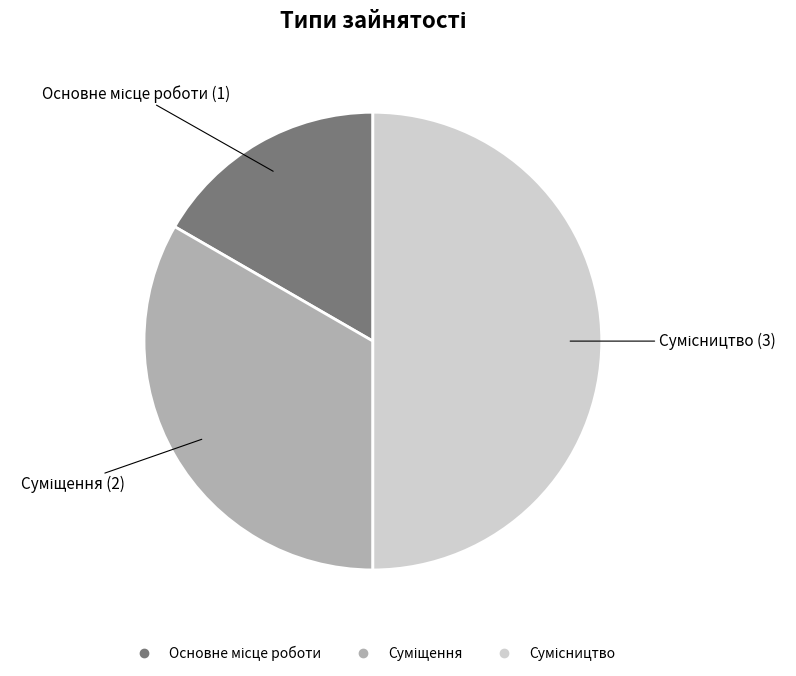

To the nearest percent, what portion does Основне місце роботи represent?

17%